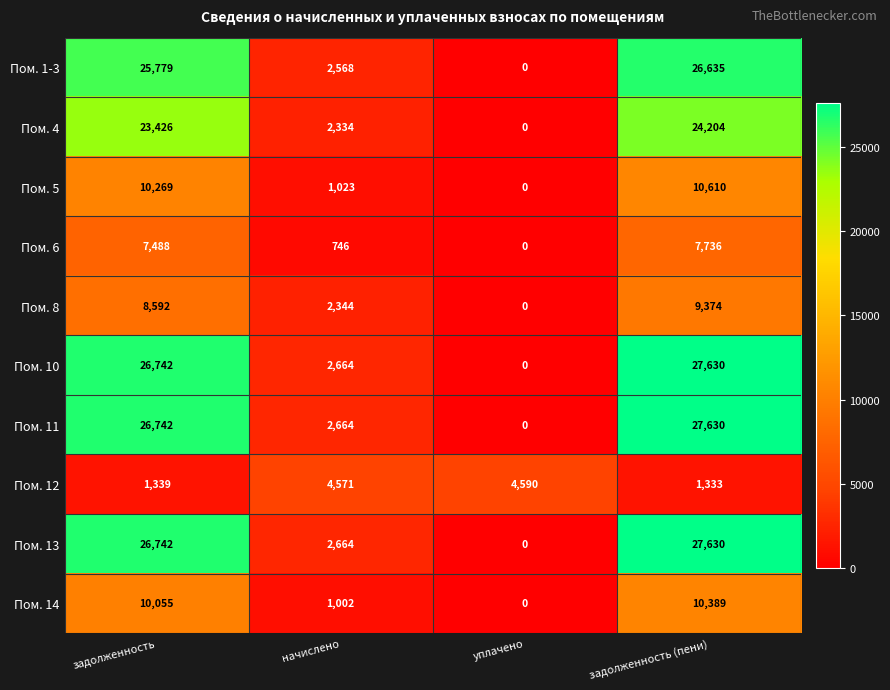

What value does the Пом. 8 series have at задолженность?

8592